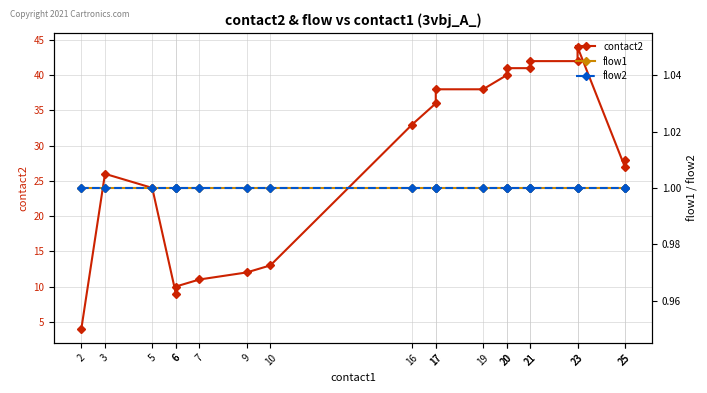

What is the total value across all series at 23?

44